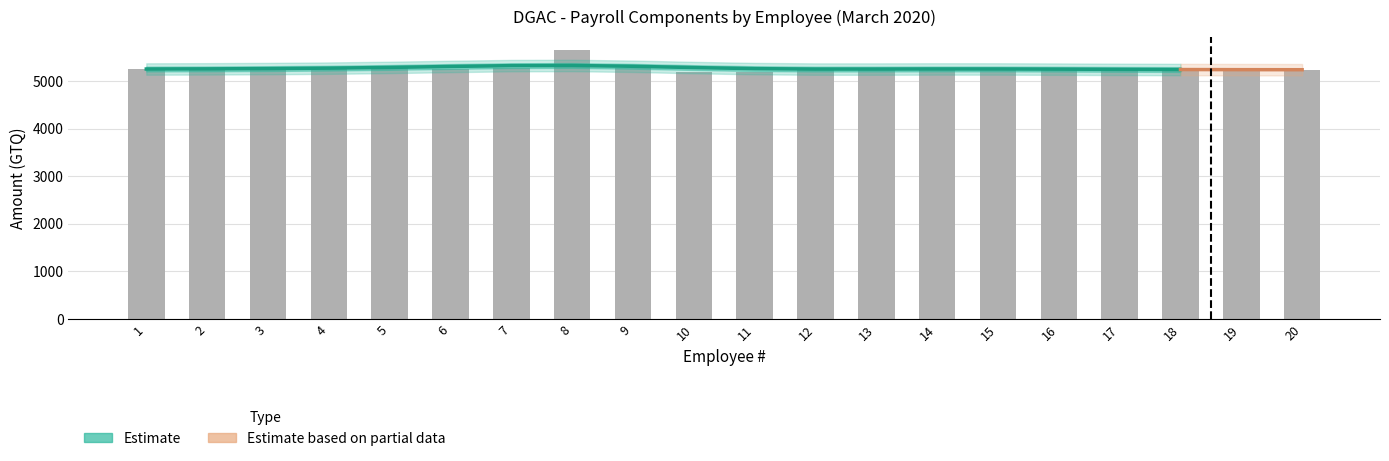

The value of TOTAL NOMINAL DEVENGADO at 5 is 8721. True or false?

False